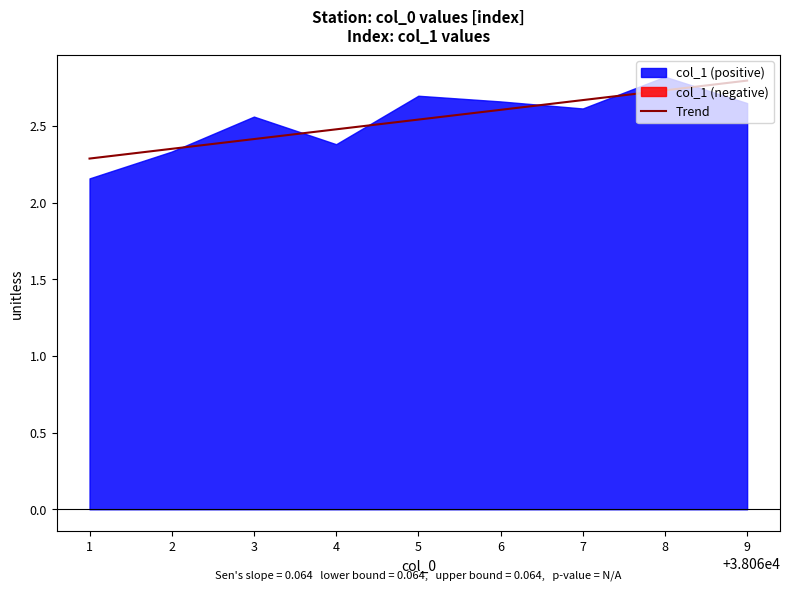

Does the chart have visible grid lines?

No